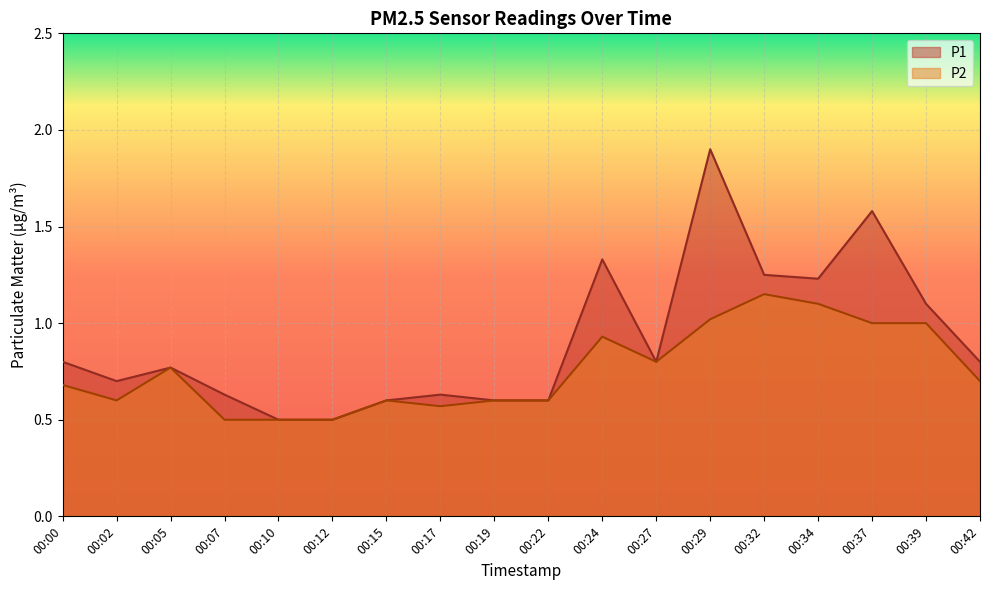

Does the chart display data point markers on the line(s)?

No